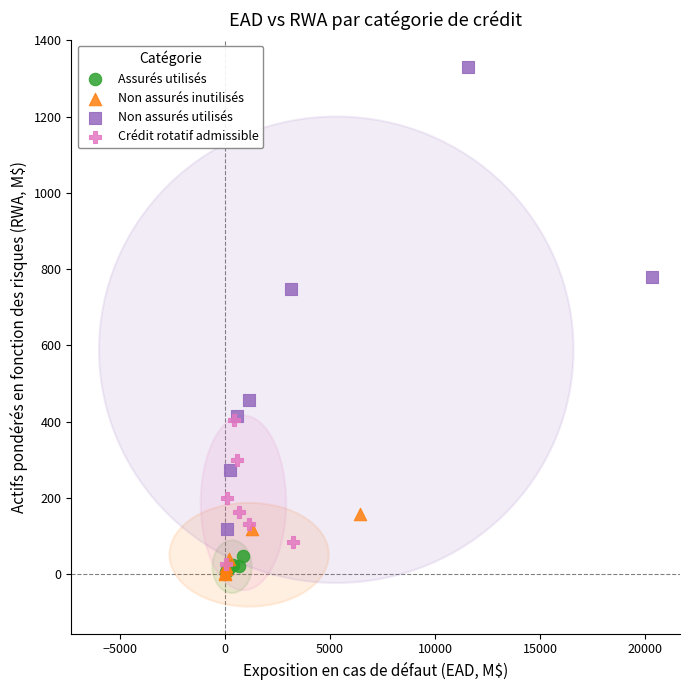

Which series contains the highest Y value?

Non assurés utilisés